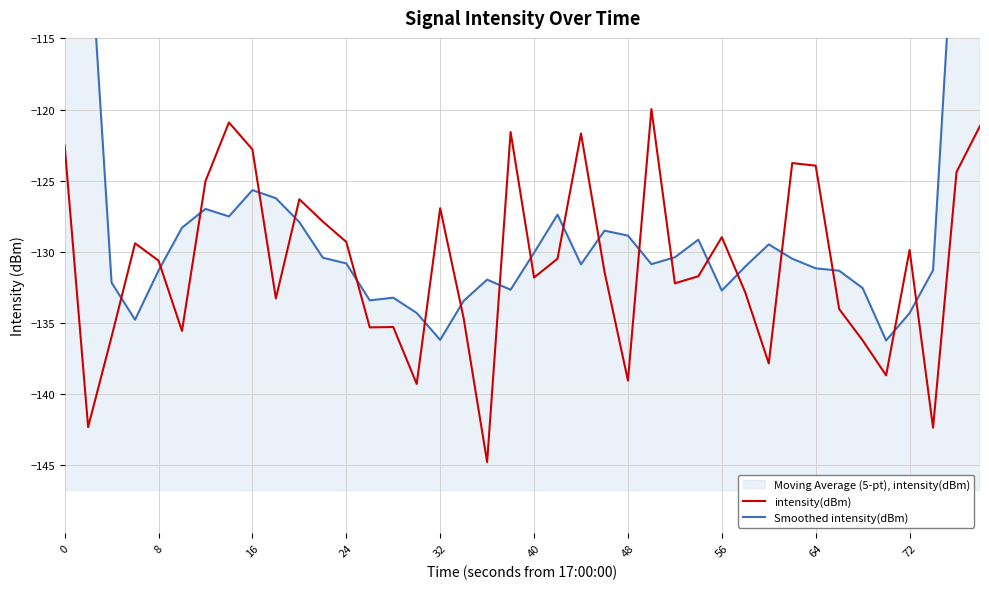

True or false: intensity(dBm) has a value of -35.2 at 8.

False